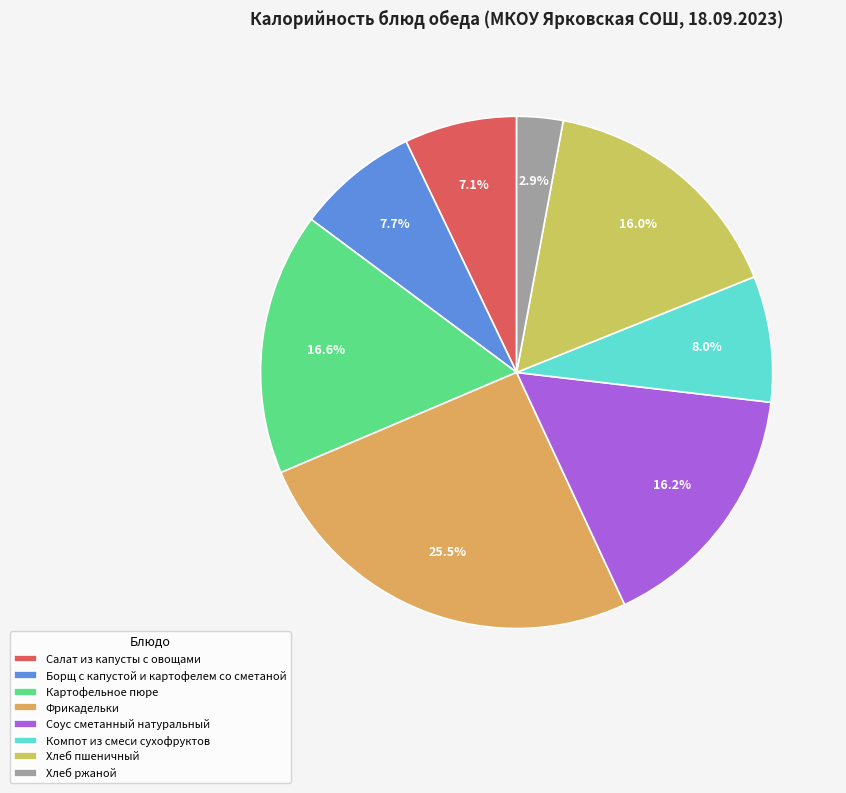

Does Компот из смеси сухофруктов represent more than half of the total?

No